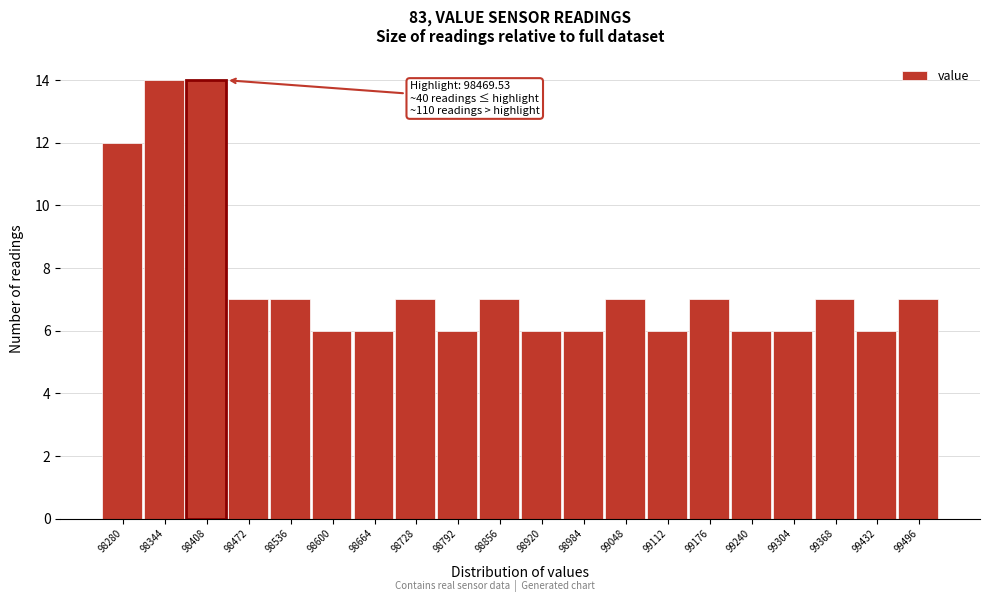

Reading left to right, list all the values displayed in this chart.

98280=12	98344=14	98408=14	98472=7	98536=7	98600=6	98664=6	98728=7	98792=6	98856=7	98920=6	98984=6	99048=7	99112=6	99176=7	99240=6	99304=6	99368=7	99432=6	99496=7